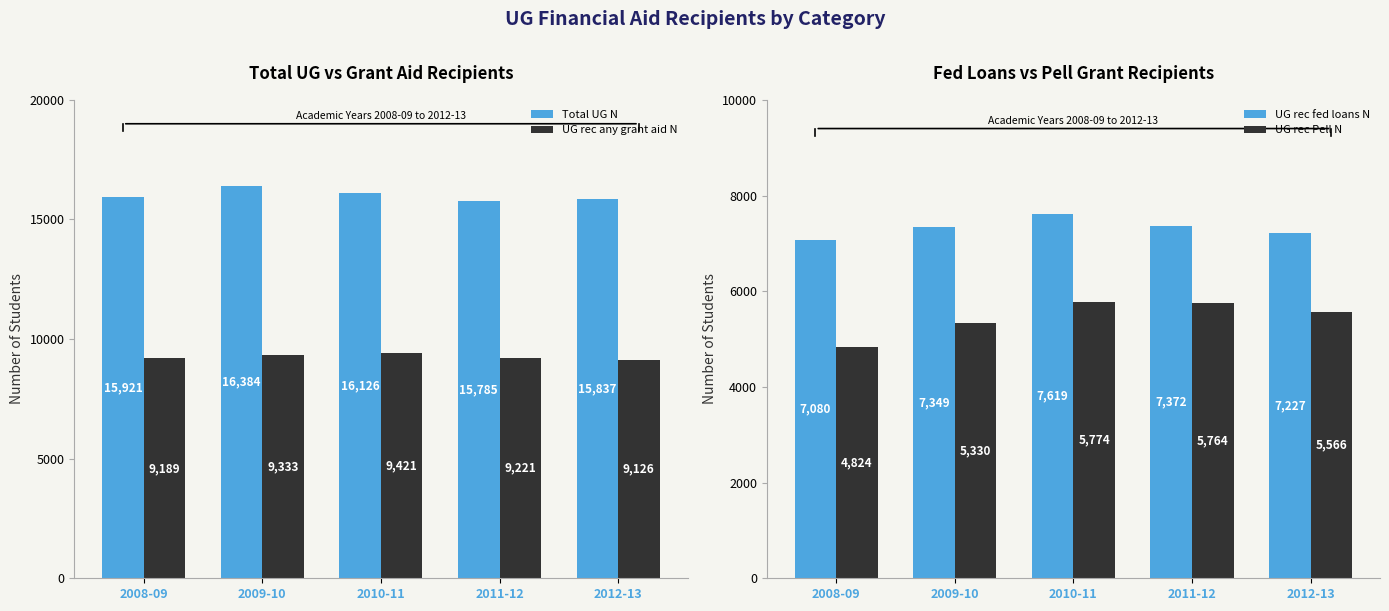

How many bars are there in total?

20